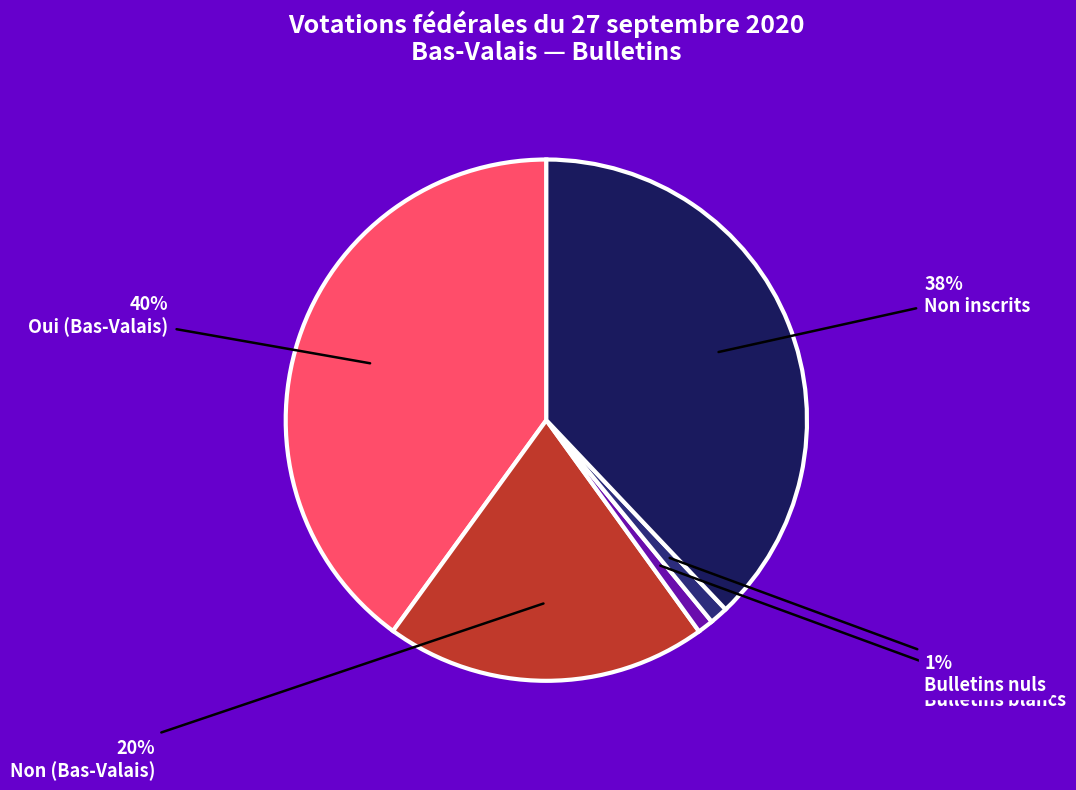

Count the number of slices in the pie.

5